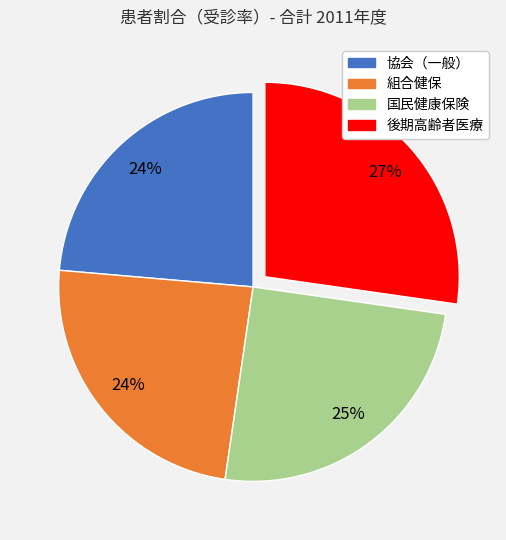

Is it true that 後期高齢者医療 is 40% of the pie?

False